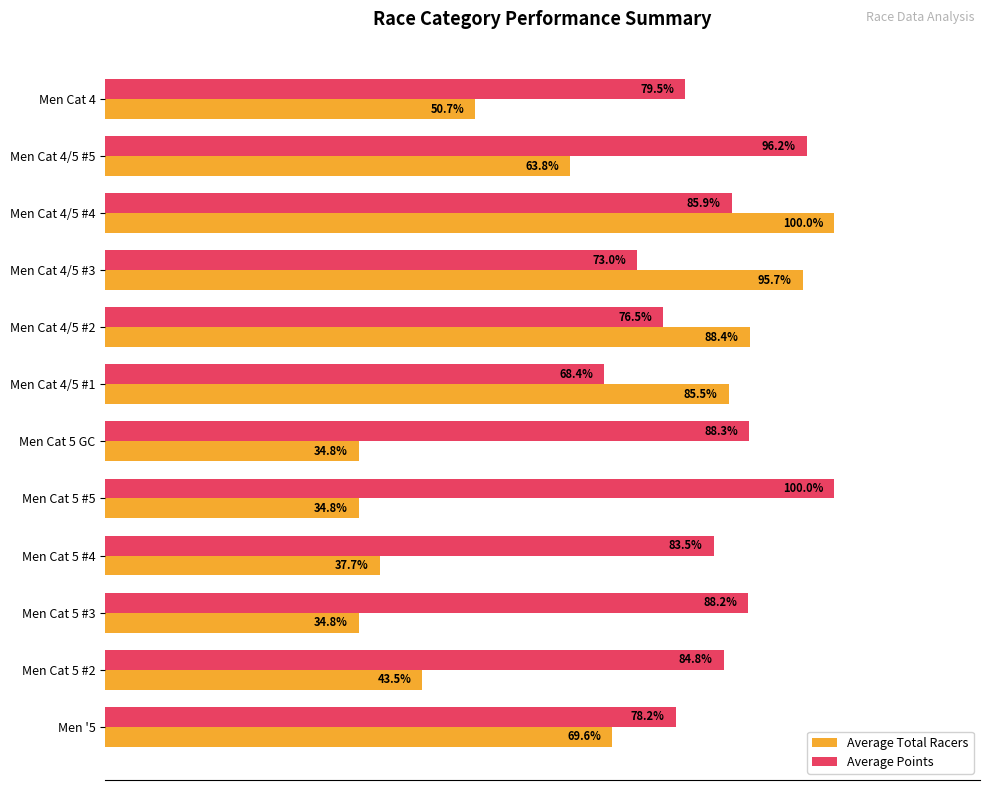

Between Men Cat 5 #5 and Men Cat 4/5 #3, which series saw the biggest shift?

Average Total Racers